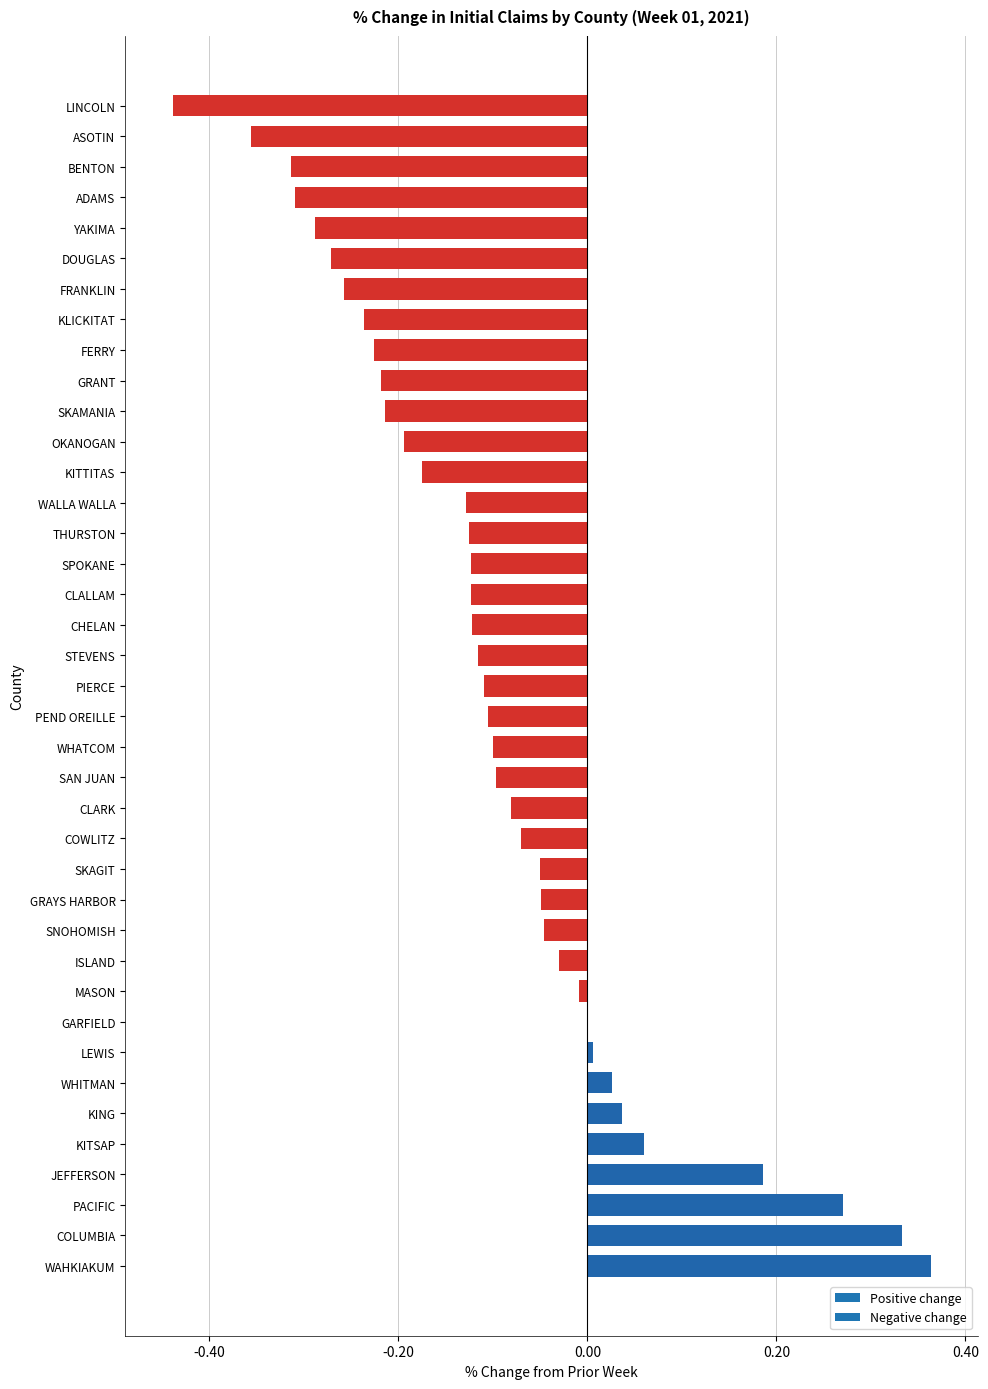

At which category does the chart reach its peak across all series?

WAHKIAKUM